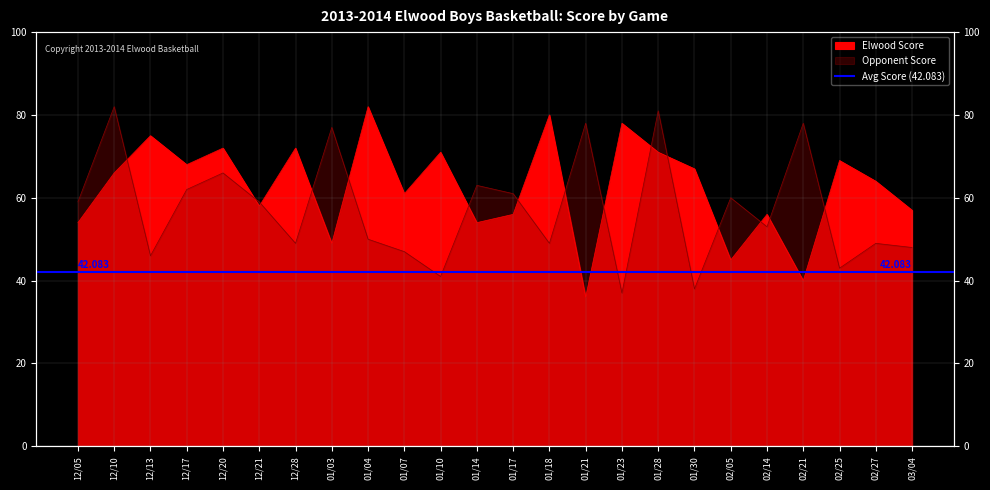

Reading right to left, transcribe all the data shown in this chart.

Elwood Score: 03/04=57	02/27=64	02/25=69	02/21=40	02/14=56	02/05=45	01/30=67	01/28=71	01/23=78	01/21=36	01/18=80	01/17=56	01/14=54	01/10=71	01/07=61	01/04=82	01/03=49	12/28=72	12/21=58	12/20=72	12/17=68	12/13=75	12/10=66	12/05=54
Opponent Score: 03/04=48	02/27=49	02/25=43	02/21=78	02/14=53	02/05=60	01/30=38	01/28=81	01/23=37	01/21=78	01/18=49	01/17=61	01/14=63	01/10=41	01/07=47	01/04=50	01/03=77	12/28=49	12/21=59	12/20=66	12/17=62	12/13=46	12/10=82	12/05=59